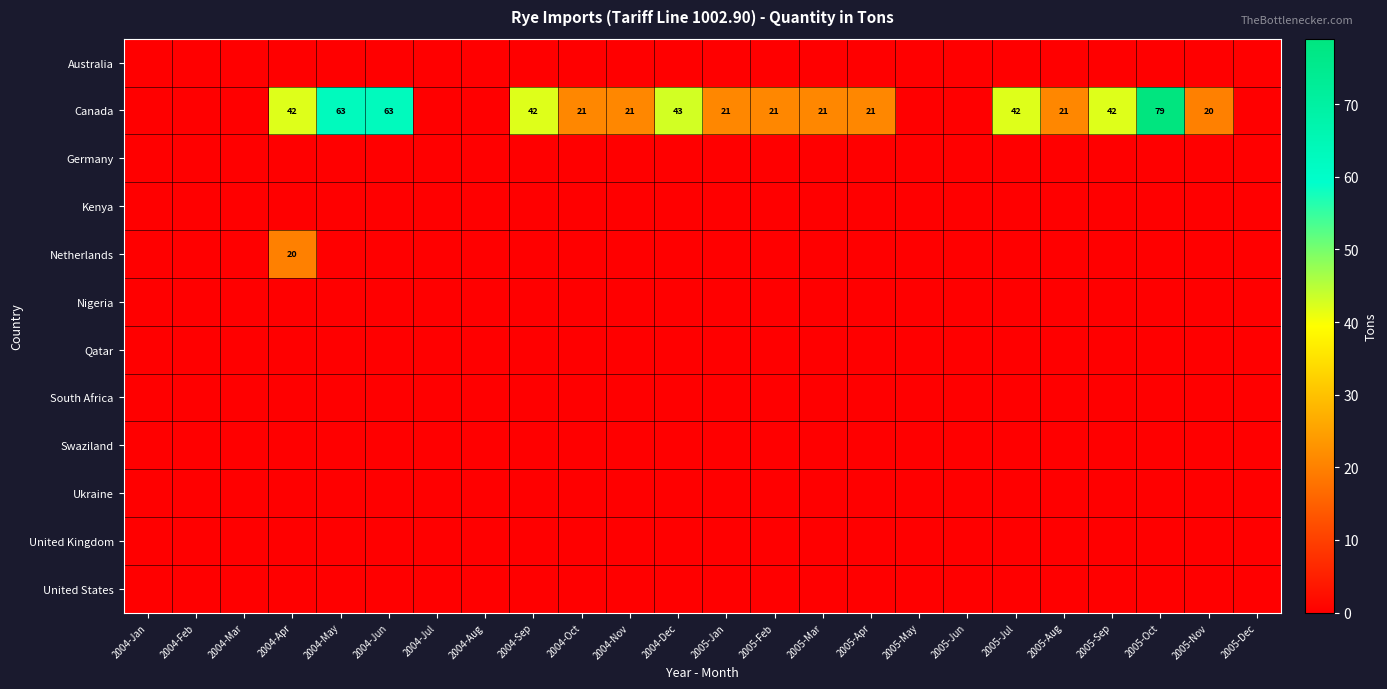

Which has a higher value, 2004-Jan or 2004-Dec?

2004-Jan